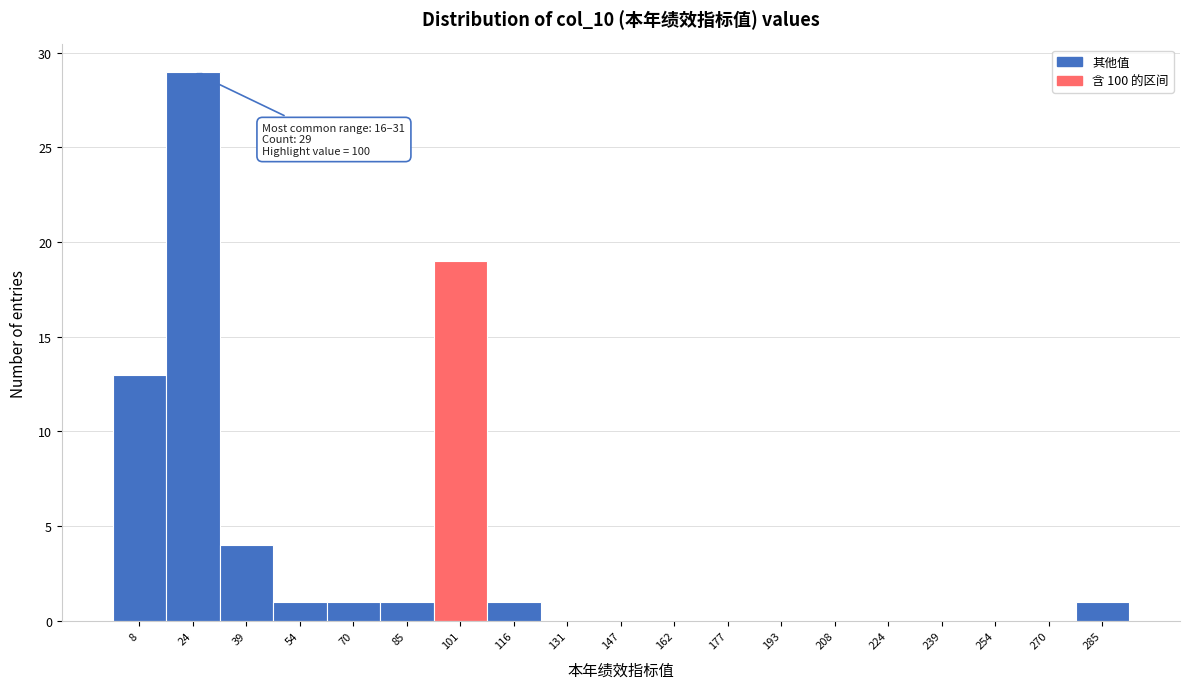

Which range on the x-axis has the tallest bar?

16 to 32